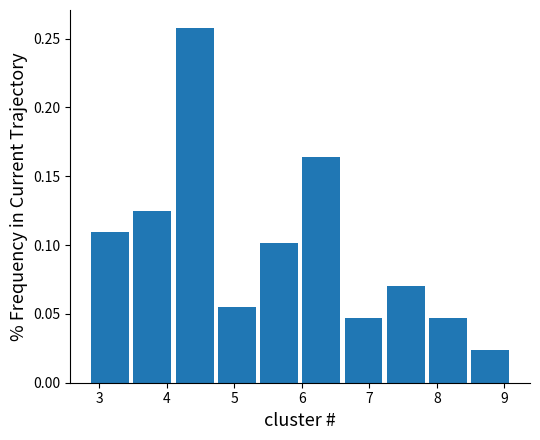

Reading left to right, transcribe this chart: for each bar, give the range it covers on the x-axis and its height. Neither the bar edges nor the heights are printed on the chart, so give them approximately, as read against the axes.

2.9 to 3.5: 0.110
3.5 to 4.1: 0.125
4.1 to 4.7: 0.260
4.7 to 5.4: 0.055
5.4 to 6.0: 0.100
6.0 to 6.6: 0.165
6.6 to 7.2: 0.045
7.2 to 7.9: 0.070
7.9 to 8.5: 0.045
8.5 to 9.1: 0.025